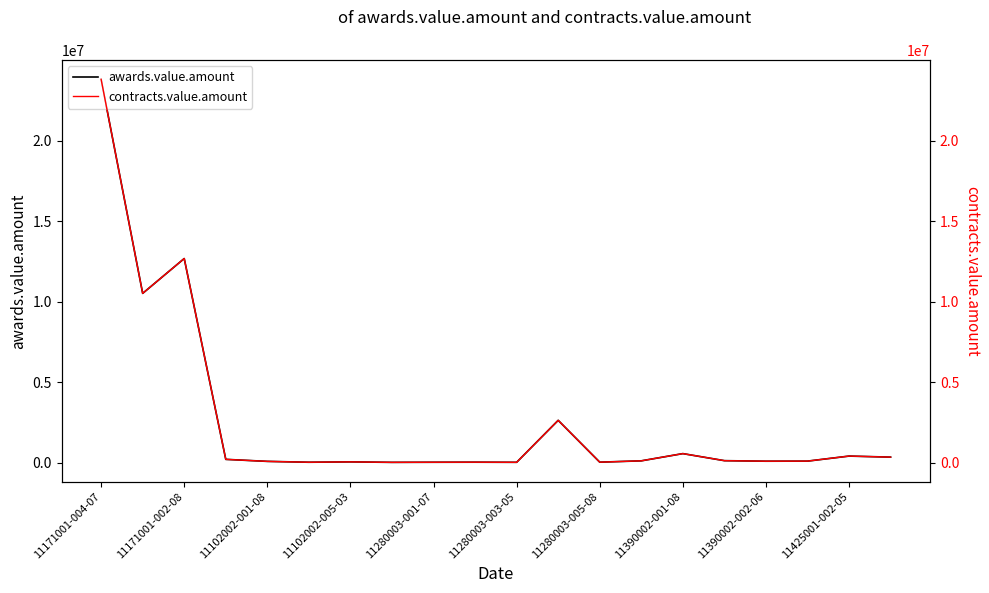

What are all the series names shown in the legend?

awards.value.amount, contracts.value.amount